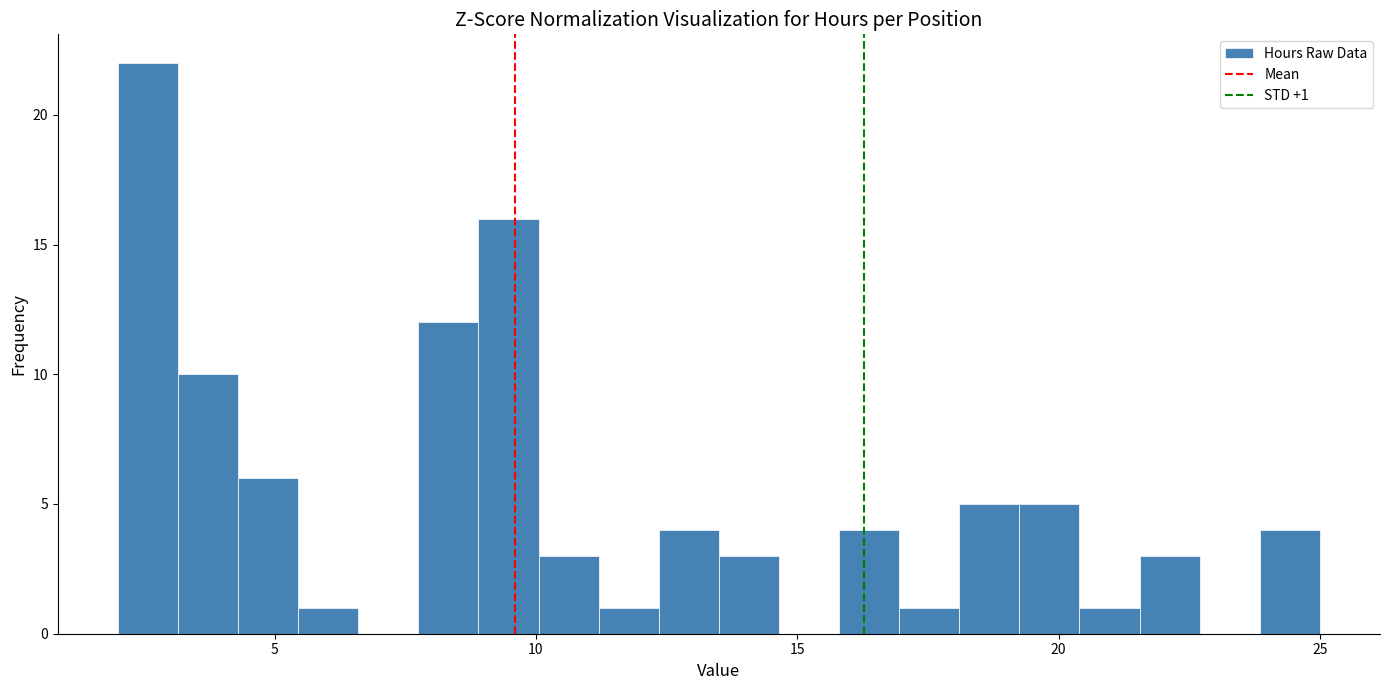

Read against the x-axis, roughly where is the centre of the tallest bar?

2.5